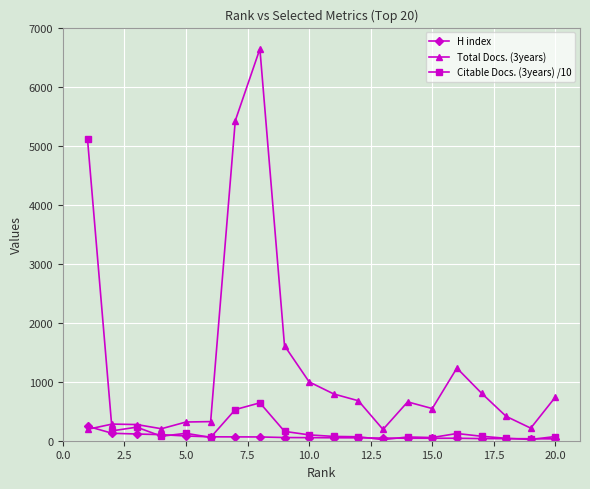

Which series has the widest spread of values?

Total Docs. (3years)